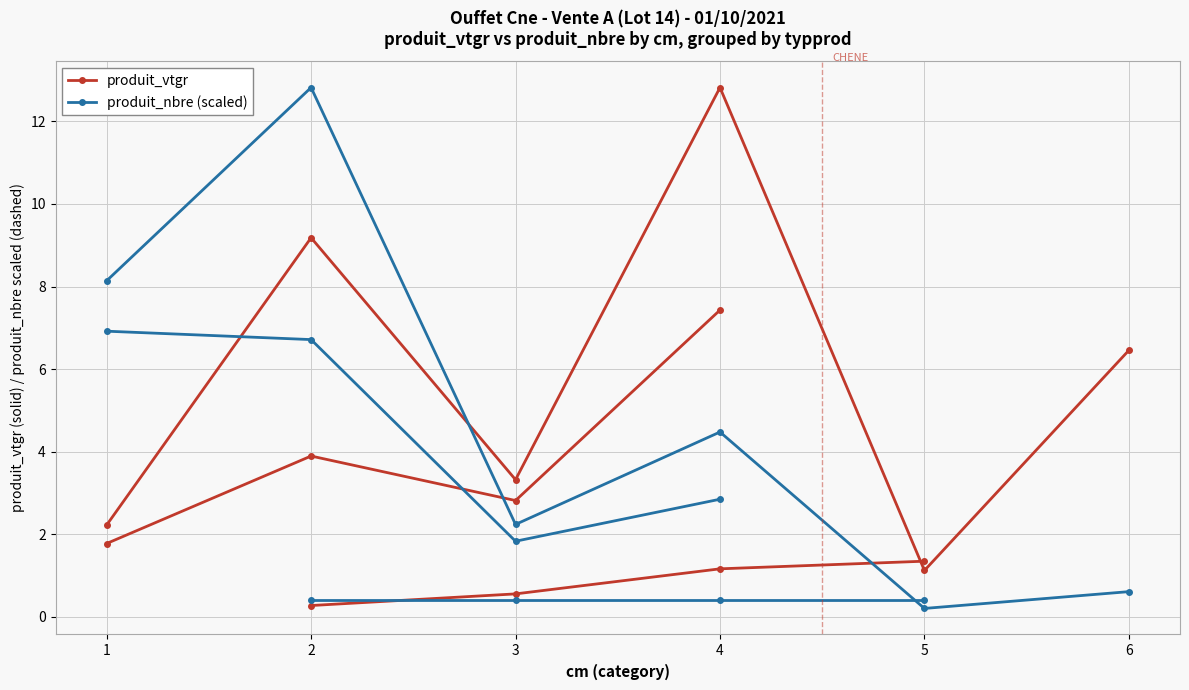

Does the chart display data point markers on the line(s)?

Yes